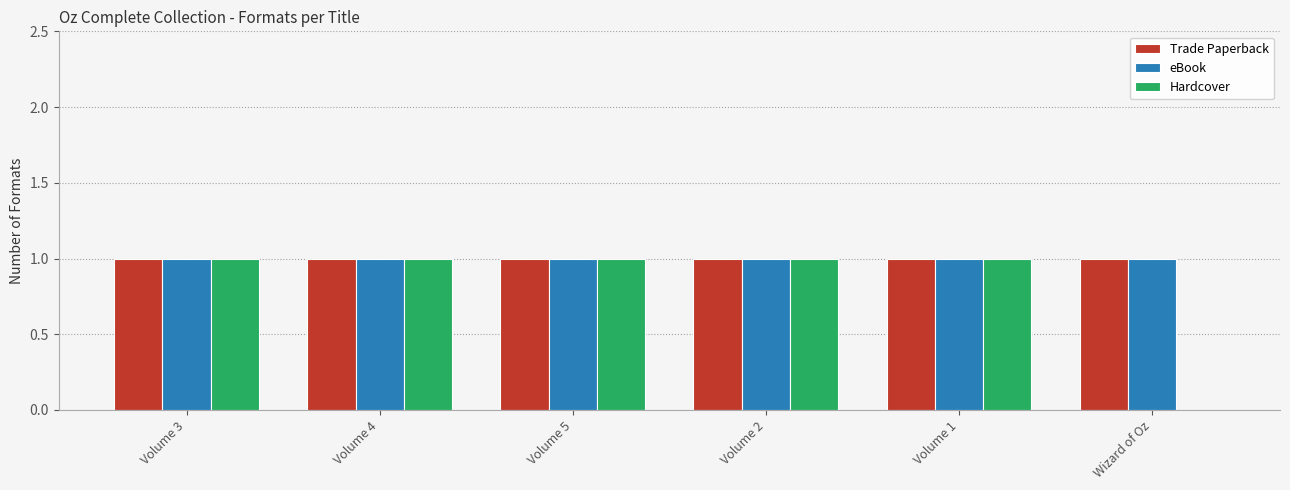

The eBook series shows 1 at Volume 1. True or false?

True